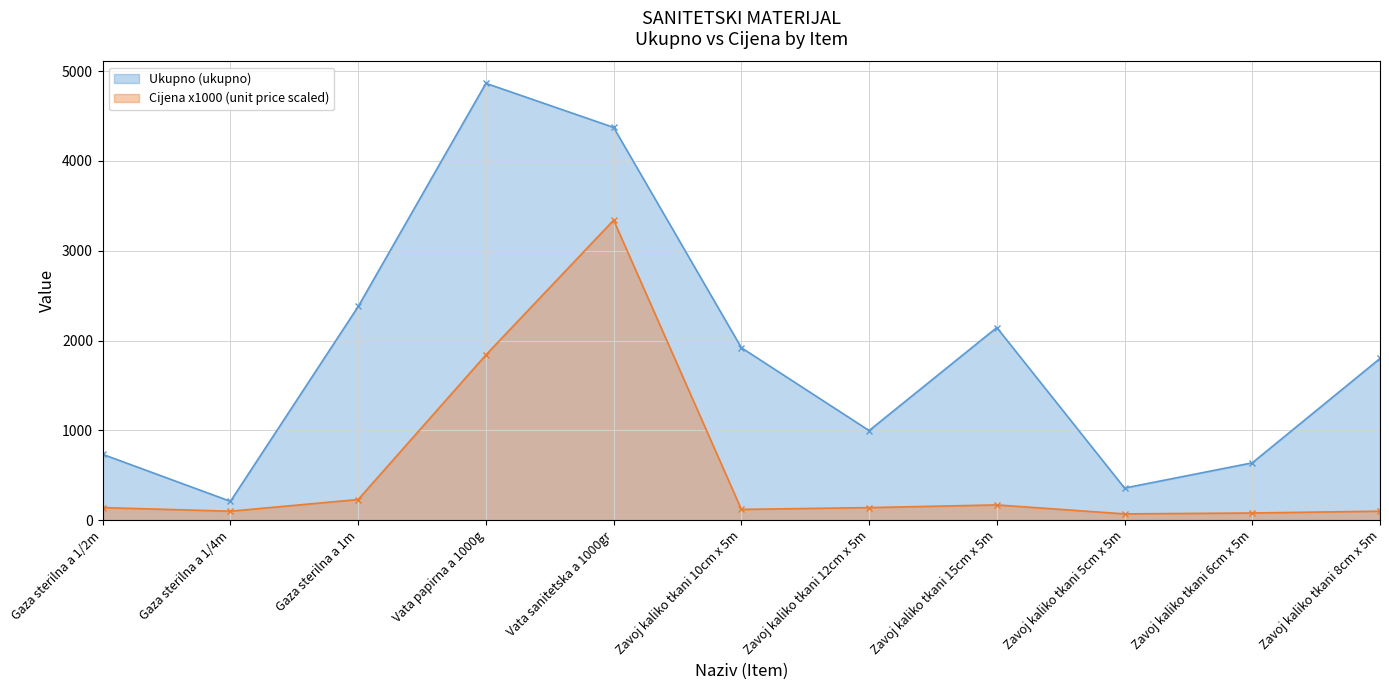

Where does the Cijena x1000 (unit price scaled) series first go above 140?

Gaza sterilna a 1m